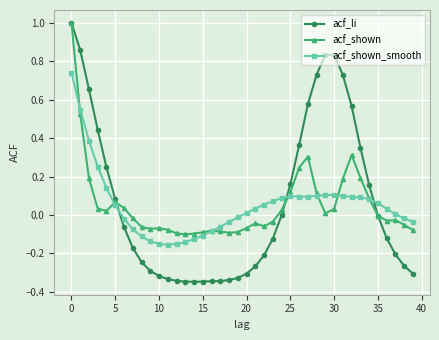

What is the maximum value shown in the chart?

1.0